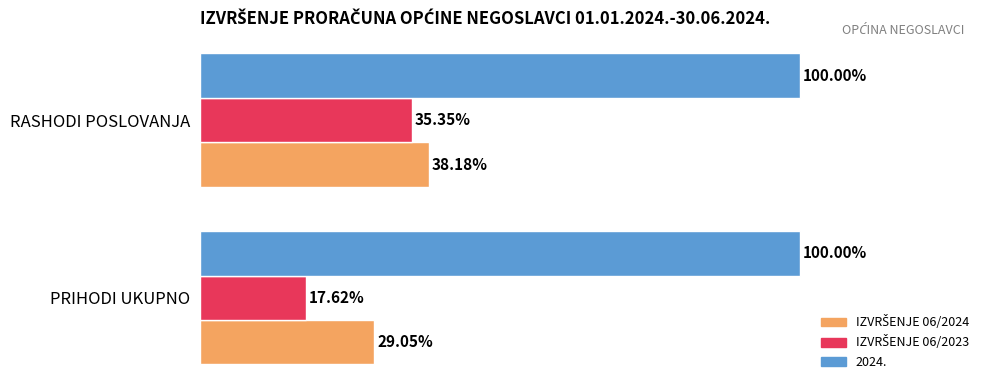

Which series has the largest total across all categories?

2024.